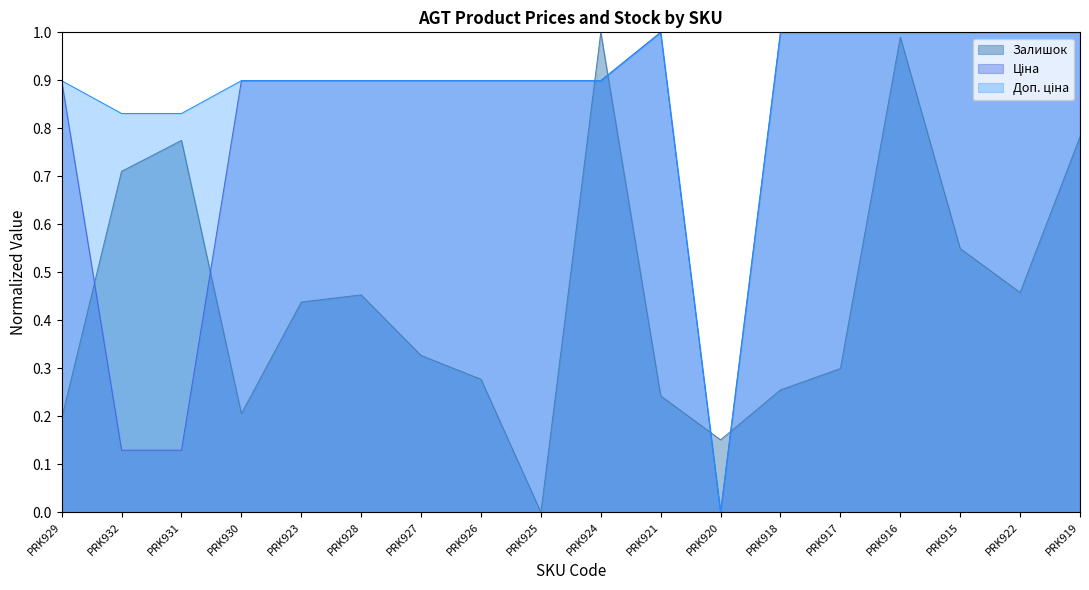

How many lines are shown in the chart?

3